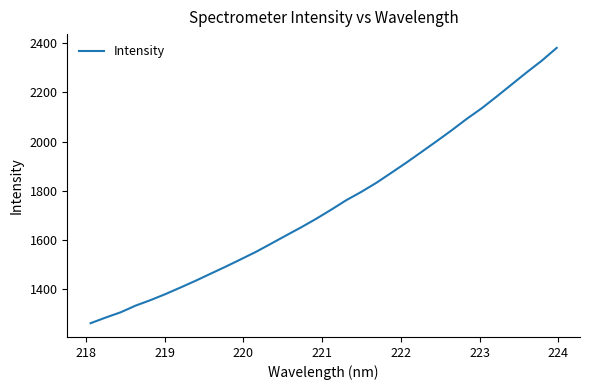

What is the maximum value shown in the chart?

2381.1